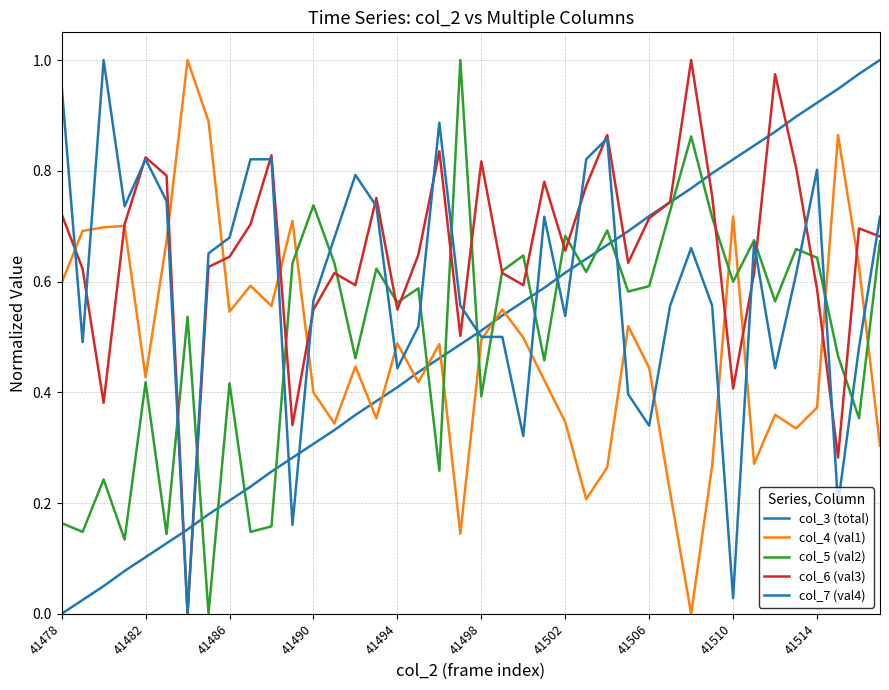

How many intersections are there between col_5 (val2) and col_7 (val4)?

16